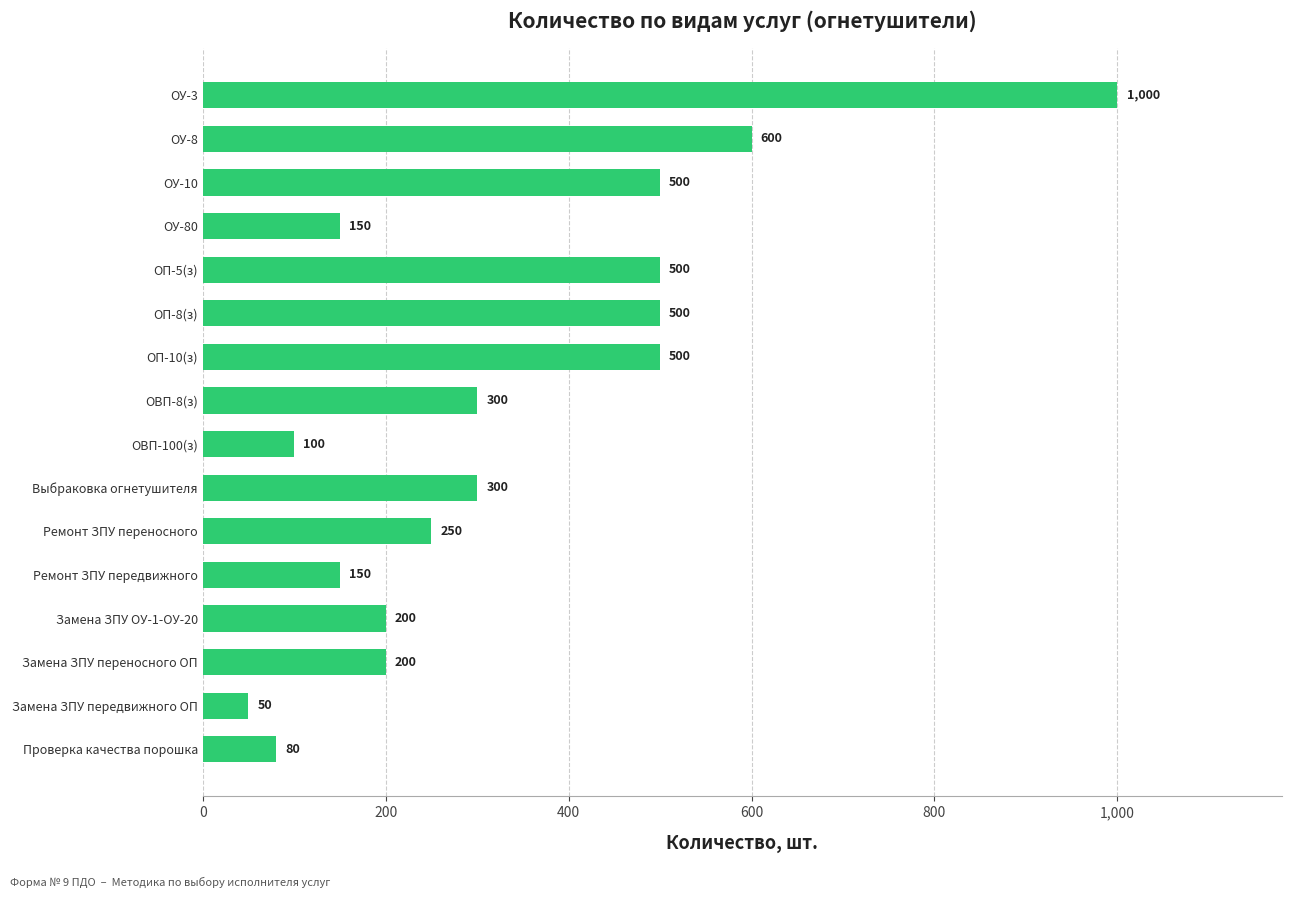

What is the approximate value at ОУ-10, to the nearest 50?

500